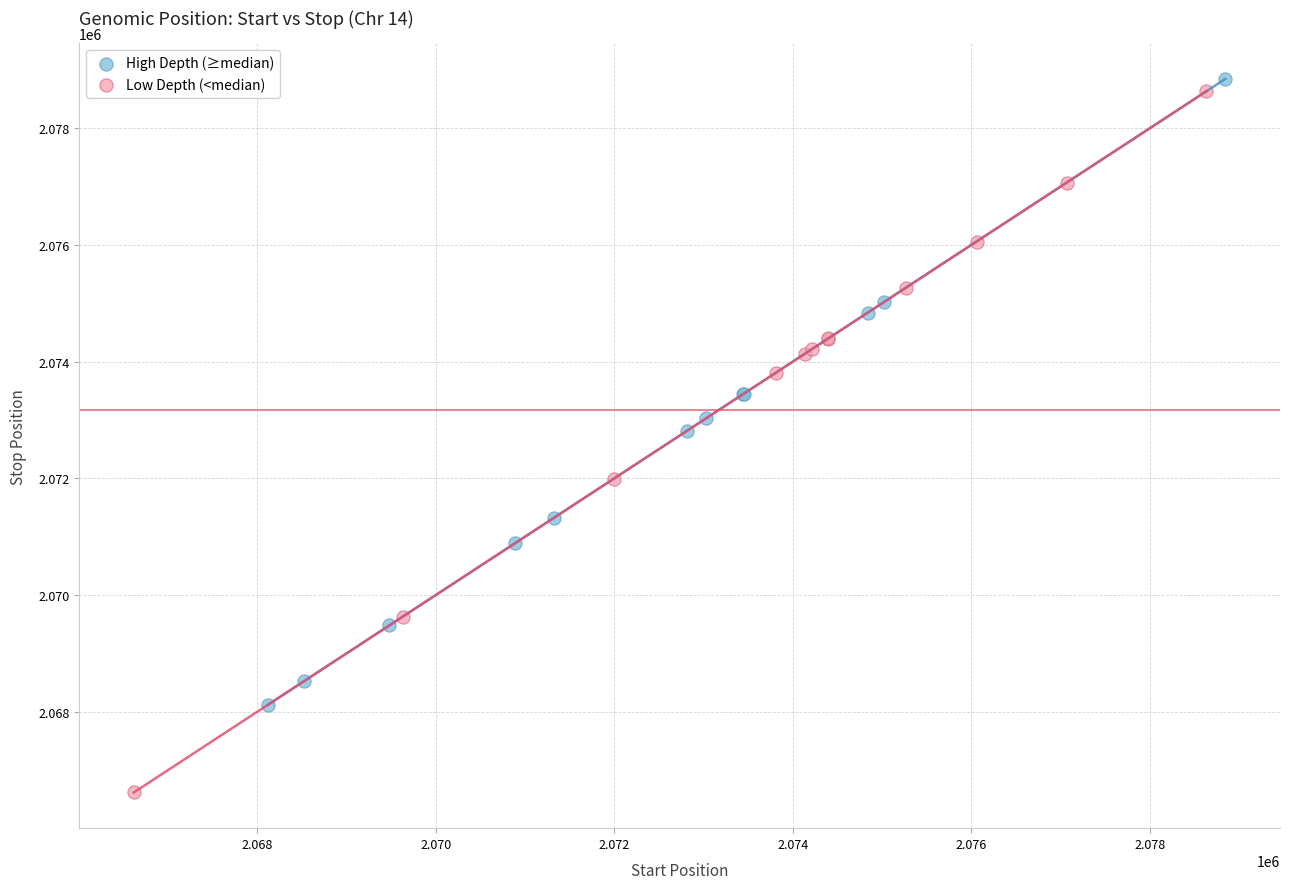

Which series contains the lowest Y value?

Low Depth (<median)